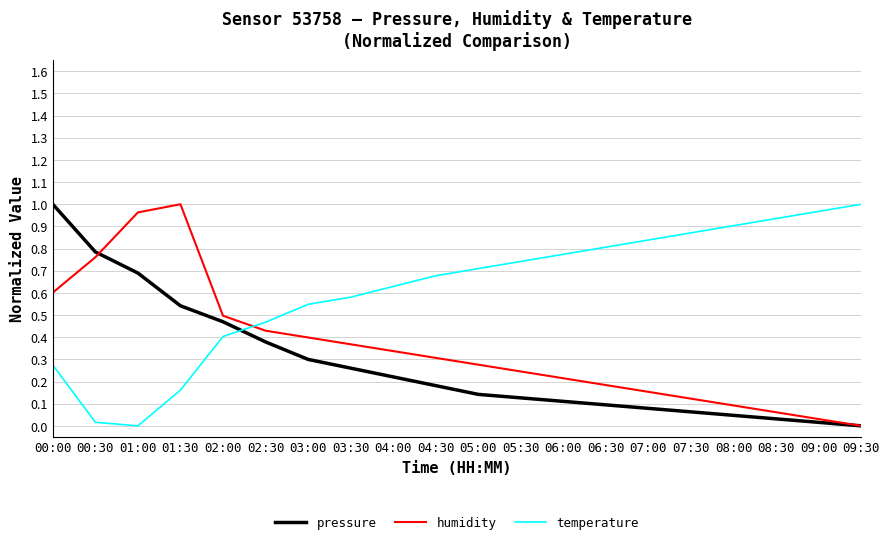

List the series in order of their overall mean, highest first.

temperature, humidity, pressure